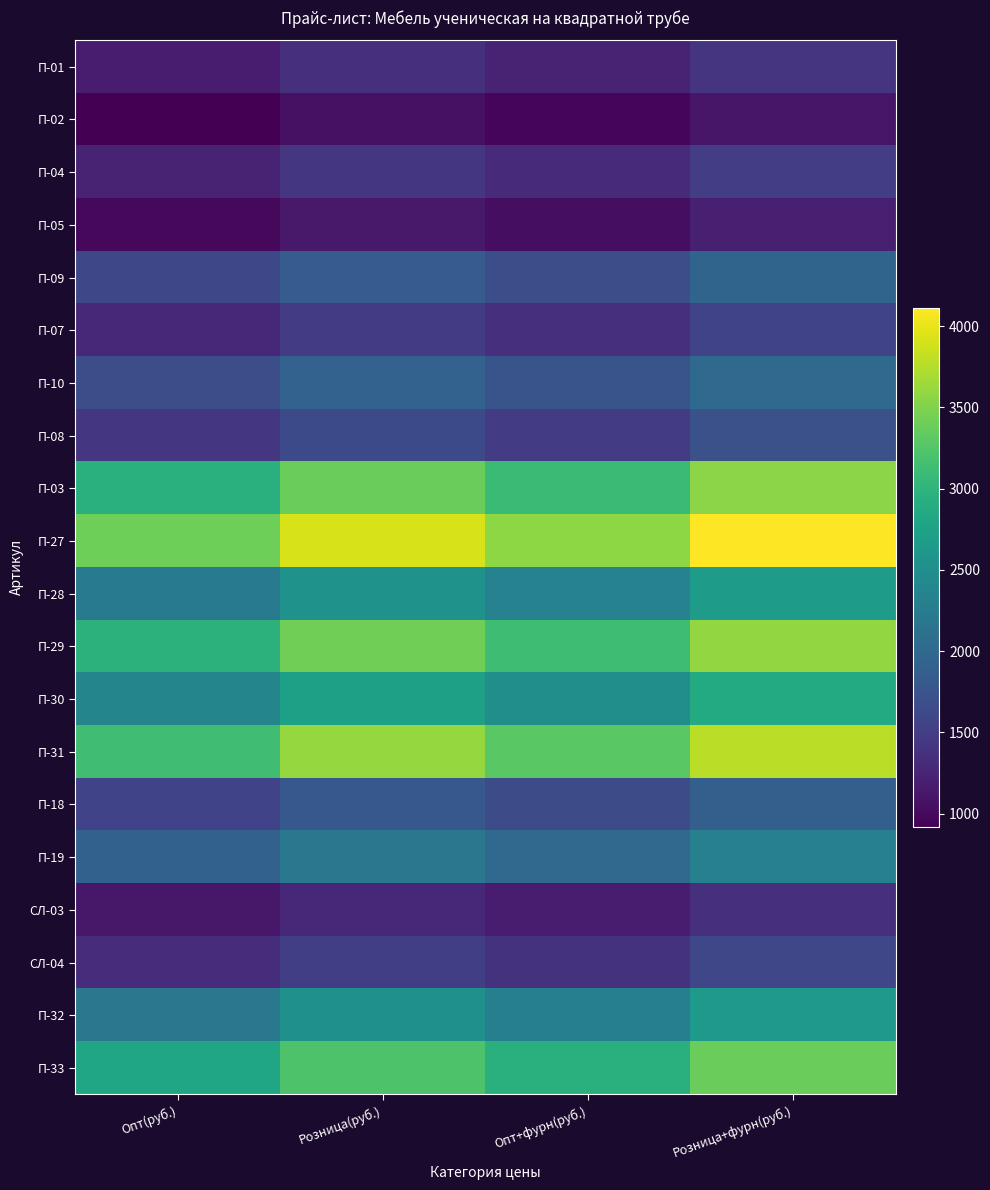

Reading left to right, what are all the values shown in this chart?

П-01: Опт(руб.)=1170.0	Розница(руб.)=1345.5	Опт+фурн(руб.)=1228.5	Розница+фурн(руб.)=1412.8
П-02: Опт(руб.)=920.0	Розница(руб.)=1058.0	Опт+фурн(руб.)=966.0	Розница+фурн(руб.)=1110.9
П-04: Опт(руб.)=1240.0	Розница(руб.)=1426.0	Опт+фурн(руб.)=1302.0	Розница+фурн(руб.)=1497.3
П-05: Опт(руб.)=990.0	Розница(руб.)=1138.5	Опт+фурн(руб.)=1039.5	Розница+фурн(руб.)=1195.4
П-09: Опт(руб.)=1610.0	Розница(руб.)=1851.5	Опт+фурн(руб.)=1690.5	Розница+фурн(руб.)=1944.1
П-07: Опт(руб.)=1290.0	Розница(руб.)=1483.5	Опт+фурн(руб.)=1354.5	Розница+фурн(руб.)=1557.7
П-10: Опт(руб.)=1670.0	Розница(руб.)=1920.5	Опт+фурн(руб.)=1753.5	Розница+фурн(руб.)=2016.5
П-08: Опт(руб.)=1420.0	Розница(руб.)=1633.0	Опт+фурн(руб.)=1491.0	Розница+фурн(руб.)=1714.7
П-03: Опт(руб.)=2948.0	Розница(руб.)=3390.2	Опт+фурн(руб.)=3095.4	Розница+фурн(руб.)=3559.7
П-27: Опт(руб.)=3405.0	Розница(руб.)=3915.8	Опт+фурн(руб.)=3575.2	Розница+фурн(руб.)=4111.5
П-28: Опт(руб.)=2222.0	Розница(руб.)=2555.3	Опт+фурн(руб.)=2333.1	Розница+фурн(руб.)=2683.1
П-29: Опт(руб.)=2976.0	Розница(руб.)=3422.4	Опт+фурн(руб.)=3124.8	Розница+фурн(руб.)=3593.5
П-30: Опт(руб.)=2376.0	Розница(руб.)=2732.4	Опт+фурн(руб.)=2494.8	Розница+фурн(руб.)=2869.0
П-31: Опт(руб.)=3135.0	Розница(руб.)=3605.2	Опт+фурн(руб.)=3291.8	Розница+фурн(руб.)=3785.5
П-18: Опт(руб.)=1565.0	Розница(руб.)=1799.8	Опт+фурн(руб.)=1643.2	Розница+фурн(руб.)=1889.7
П-19: Опт(руб.)=1915.0	Розница(руб.)=2202.2	Опт+фурн(руб.)=2010.8	Розница+фурн(руб.)=2312.4
СЛ-03: Опт(руб.)=1122.0	Розница(руб.)=1290.3	Опт+фурн(руб.)=1178.1	Розница+фурн(руб.)=1354.8
СЛ-04: Опт(руб.)=1320.0	Розница(руб.)=1518.0	Опт+фурн(руб.)=1386.0	Розница+фурн(руб.)=1593.9
П-32: Опт(руб.)=2189.0	Розница(руб.)=2517.3	Опт+фурн(руб.)=2298.4	Розница+фурн(руб.)=2643.2
П-33: Опт(руб.)=2805.0	Розница(руб.)=3225.8	Опт+фурн(руб.)=2945.2	Розница+фурн(руб.)=3387.0